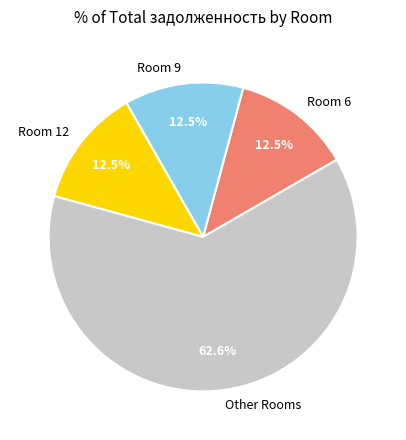

Is there a majority slice in this chart?

Yes